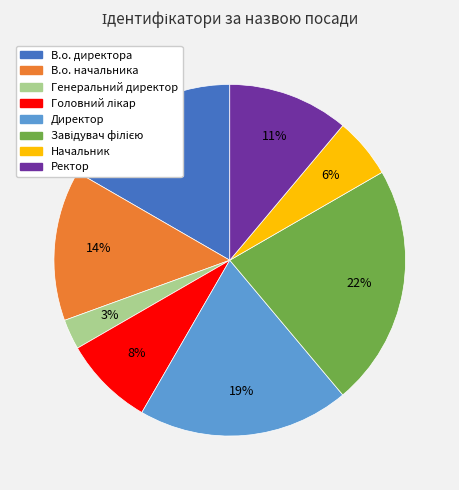

To the nearest percent, what is the average slice percentage?

12%